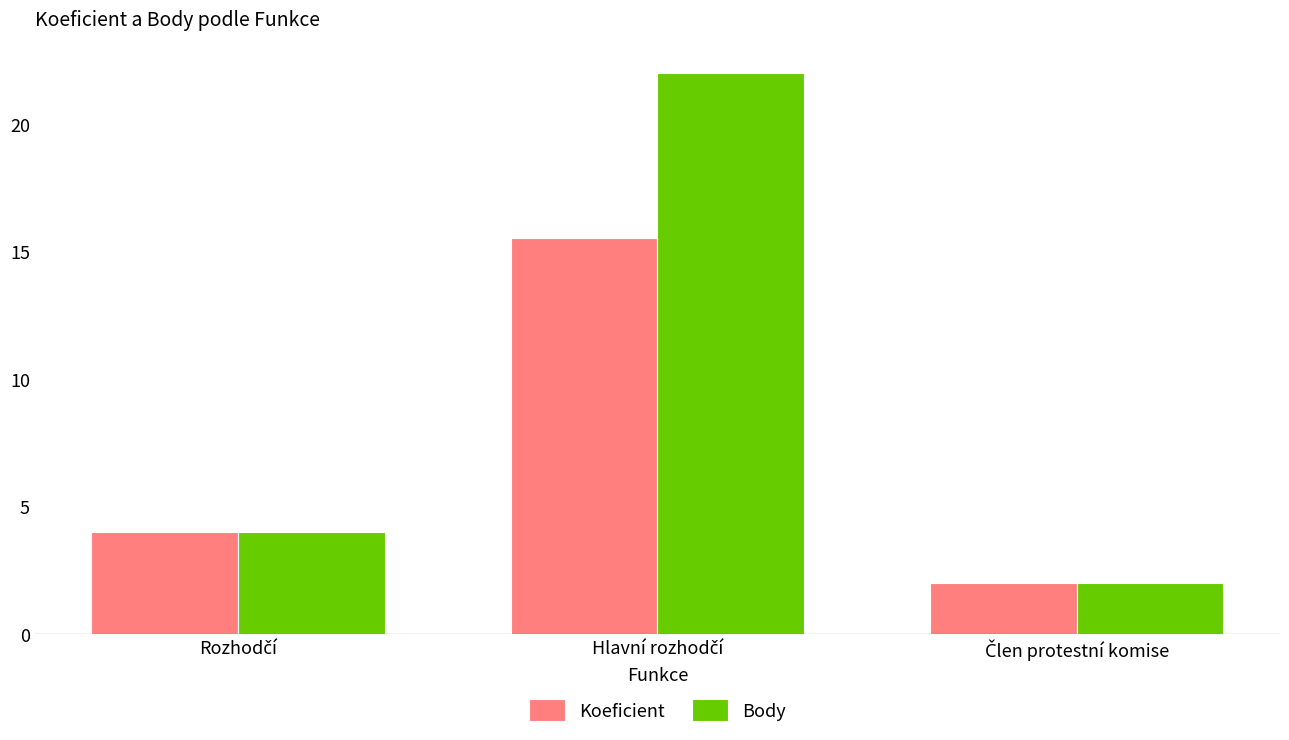

What is the difference between the maximum and minimum values in the Body series?

20.0